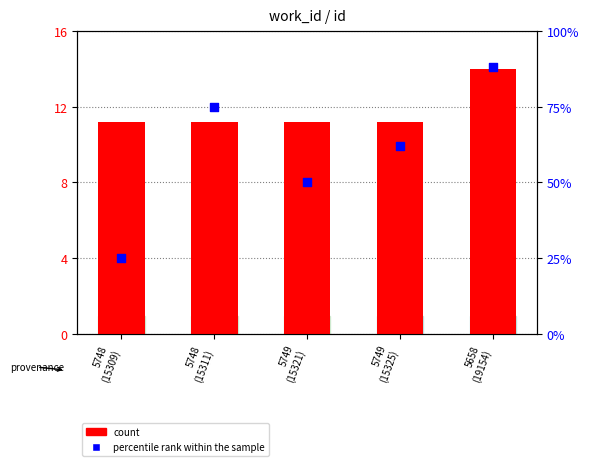

What are all the series names shown in the legend?

count, percentile rank within the sample